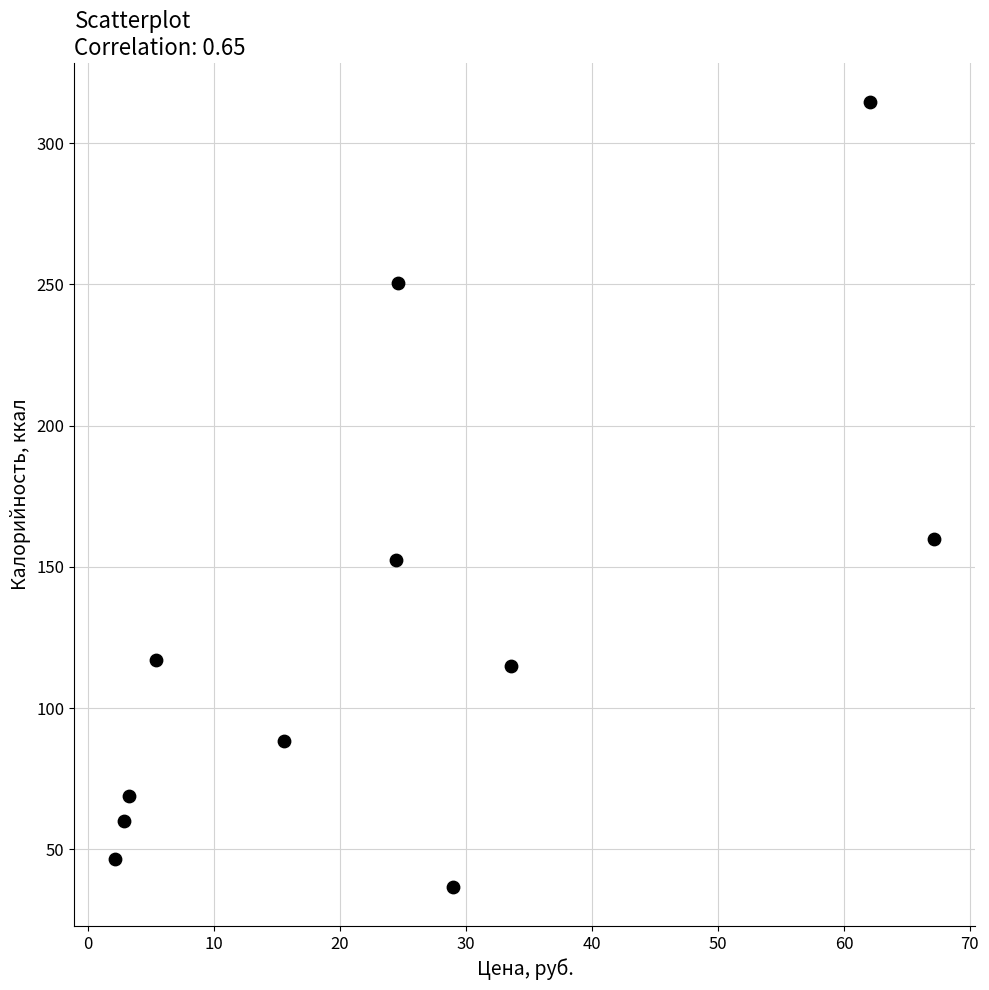

What is the range of X values (max minus min)?

65.0